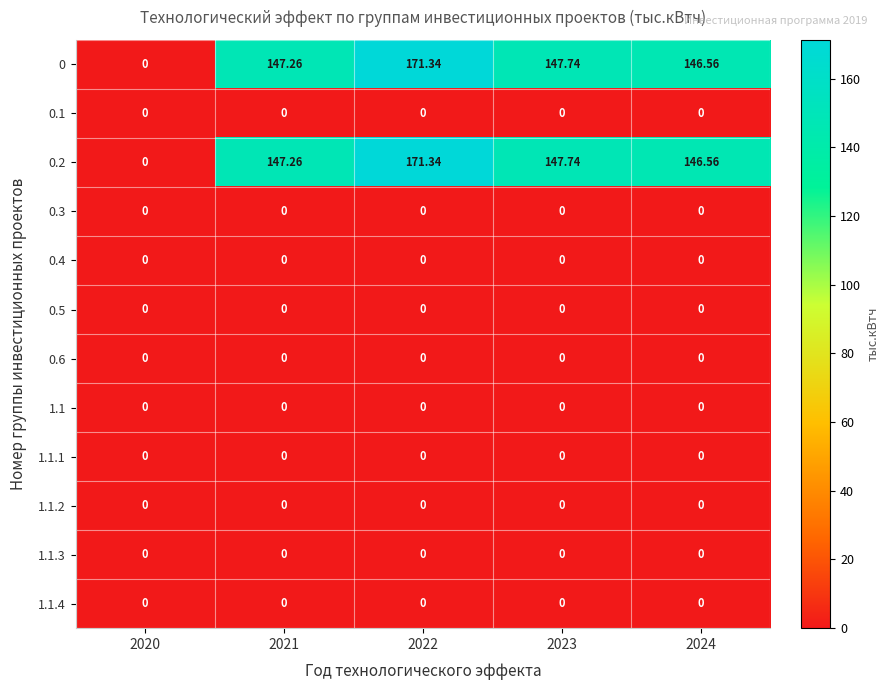

Is the value of 0.5 at 2020 greater than the value of 0 at 2022?

No